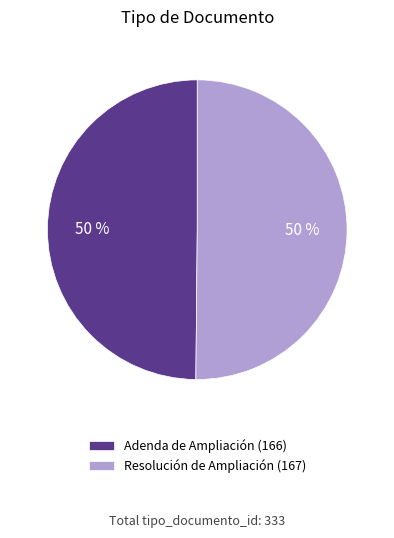

How many slices are in this pie chart?

2